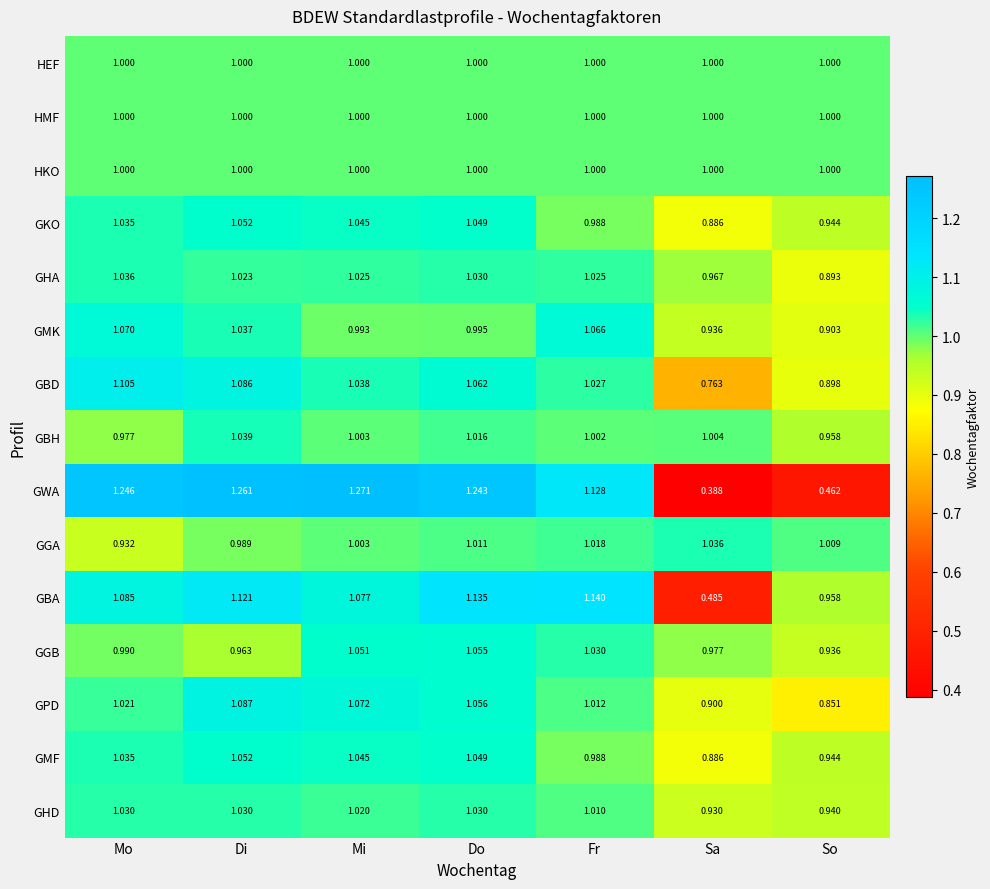

Which category has the lowest value in the GMF series?

Sa